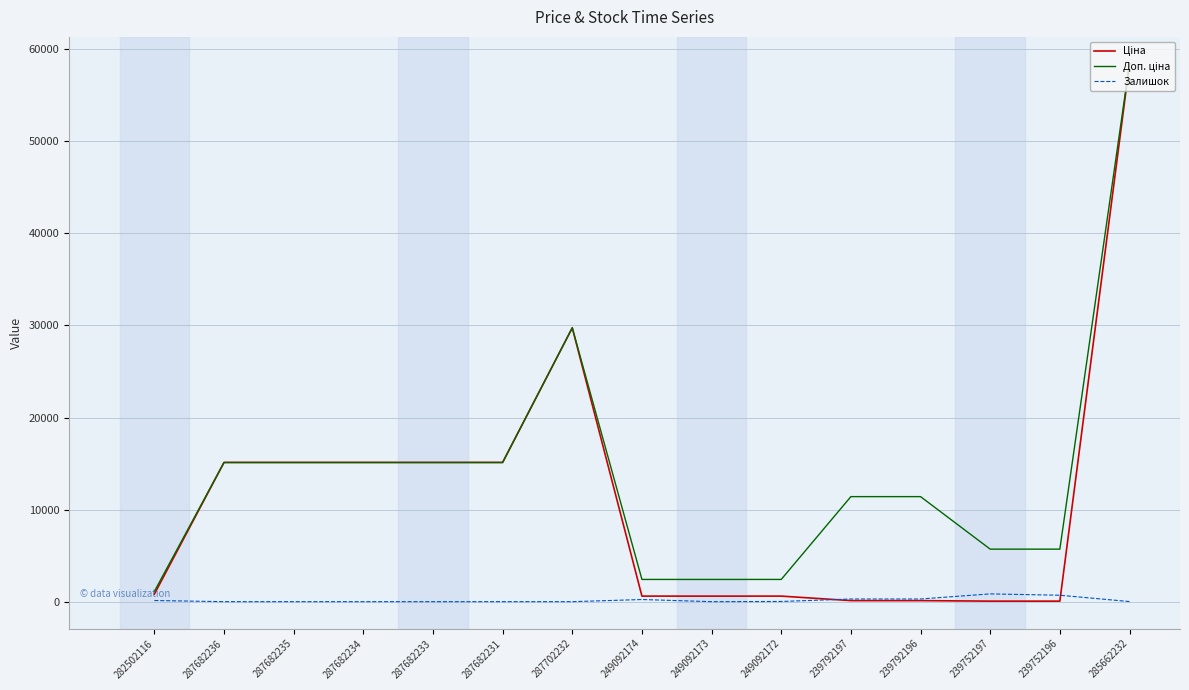

What is the total value across all series at 287682234?

30240.0